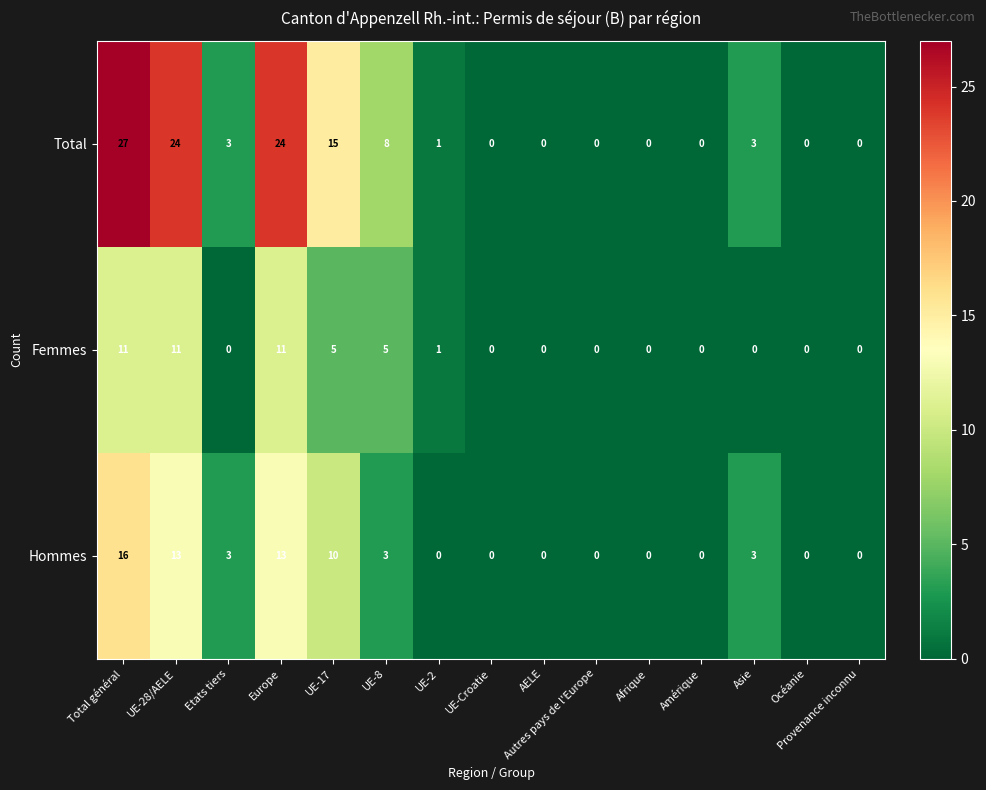

What is the difference between the highest and lowest values at UE-2?

1